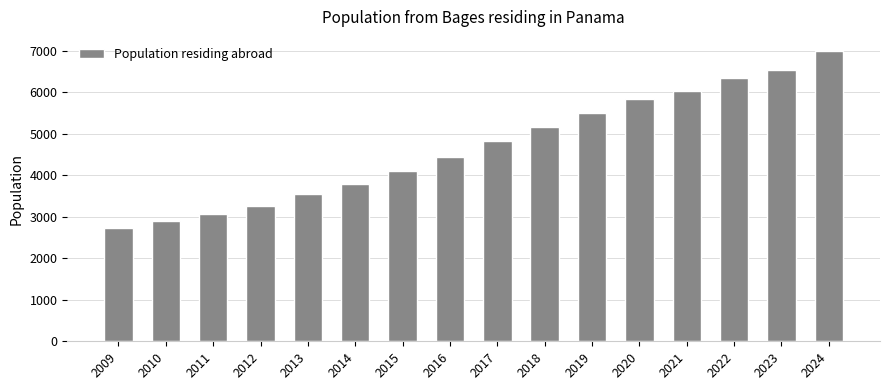

Where is the data nearest to the value 4861?

2017